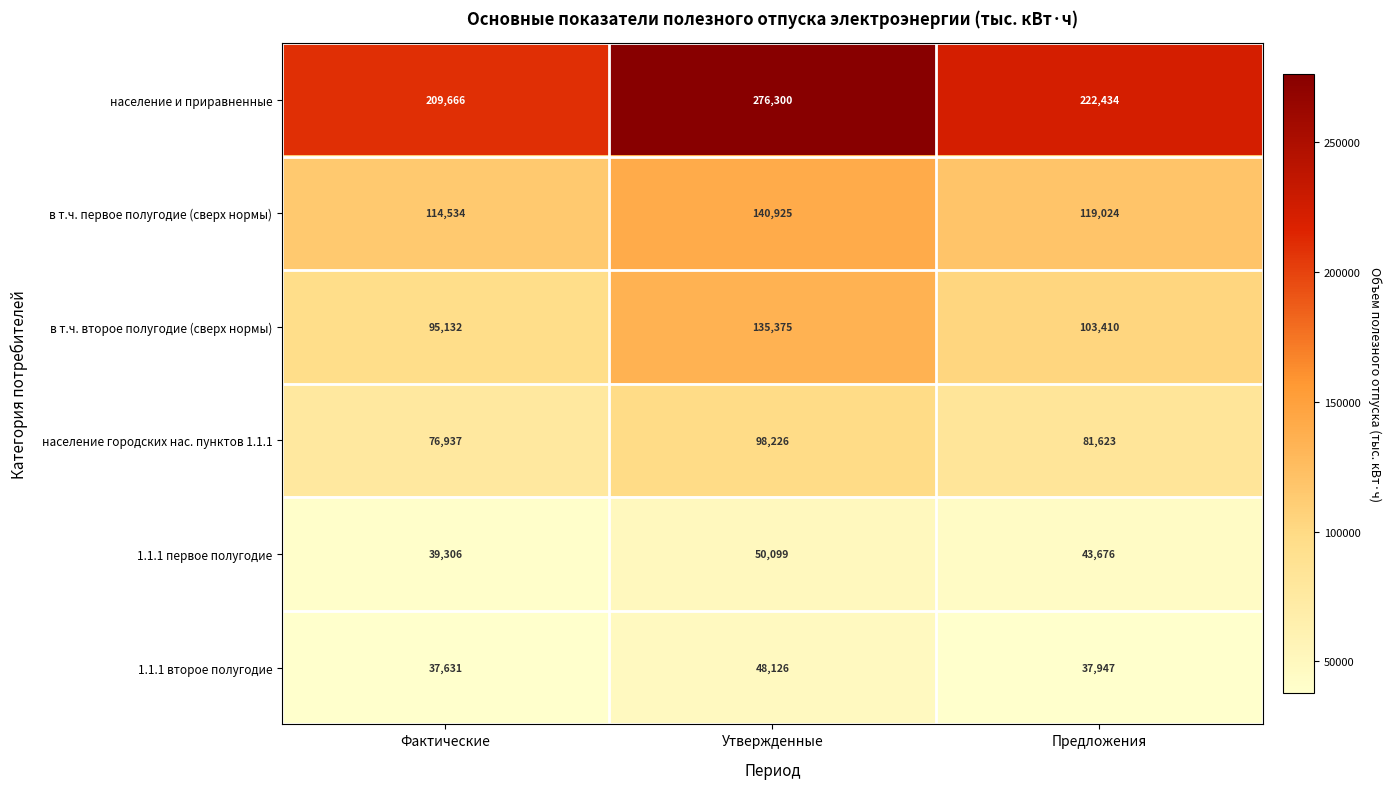

At which category does the chart reach its minimum across all series?

Фактические